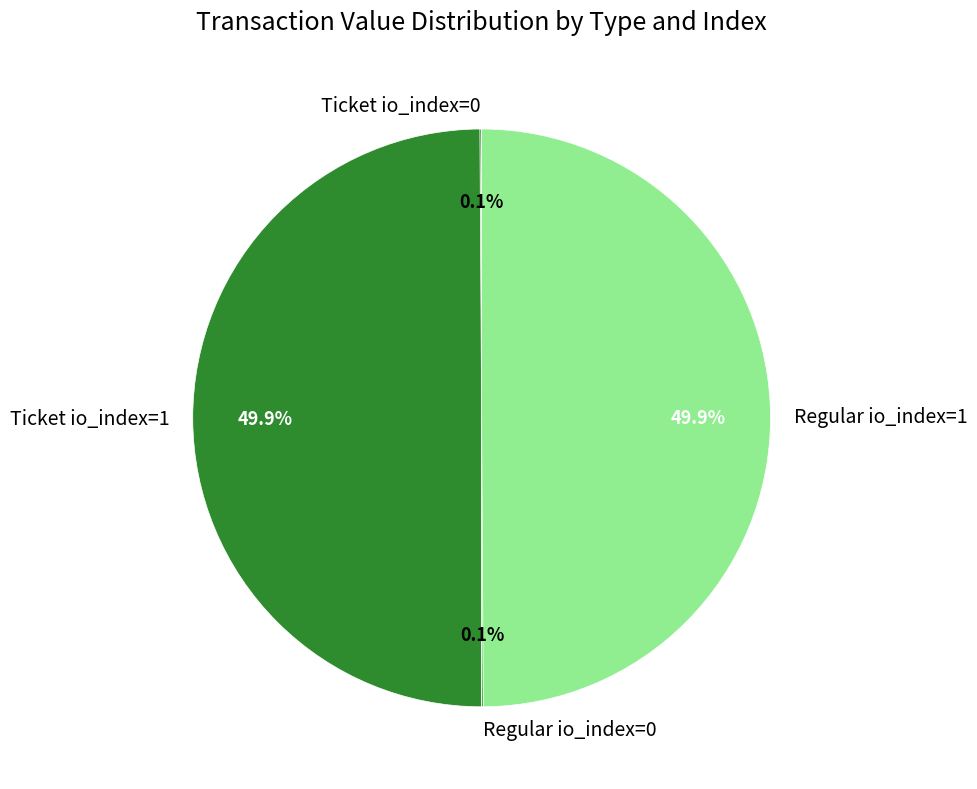

How much of the chart is everything except Regular io_index=1?

50.1%